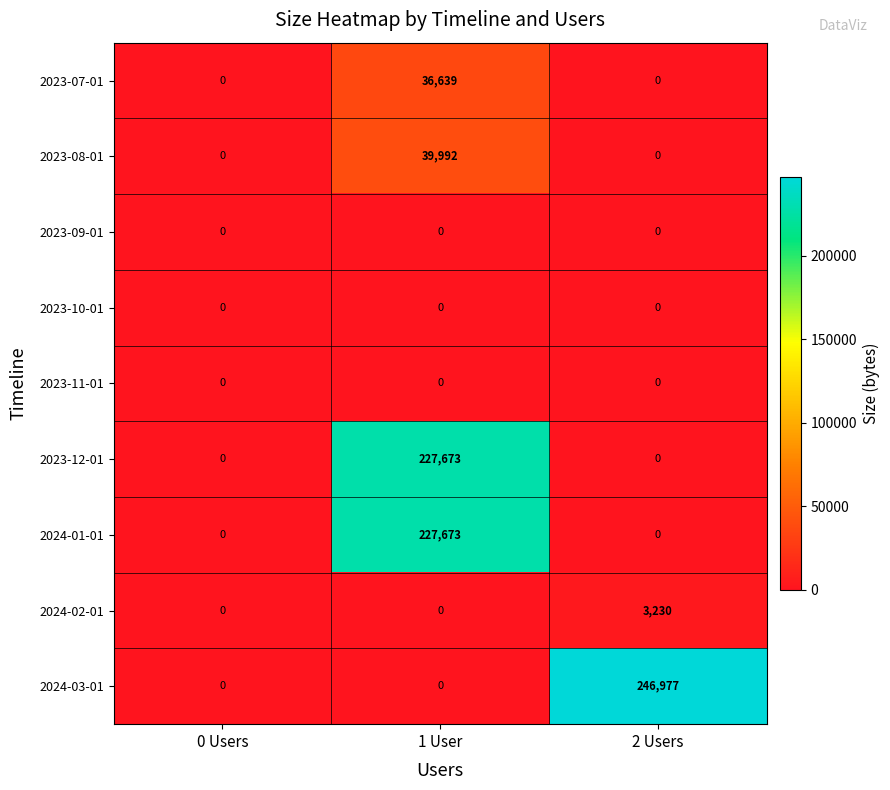

At which category is the sum across all series the highest?

1 User